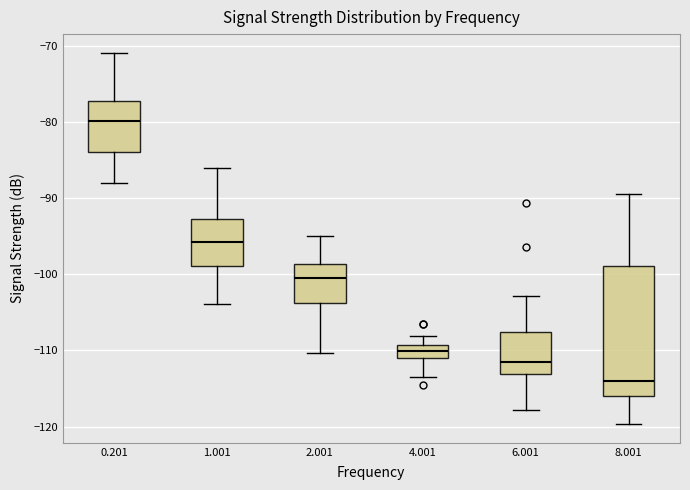

Comparing the boxes themselves (not the whiskers), which one is the tallest?

8.001